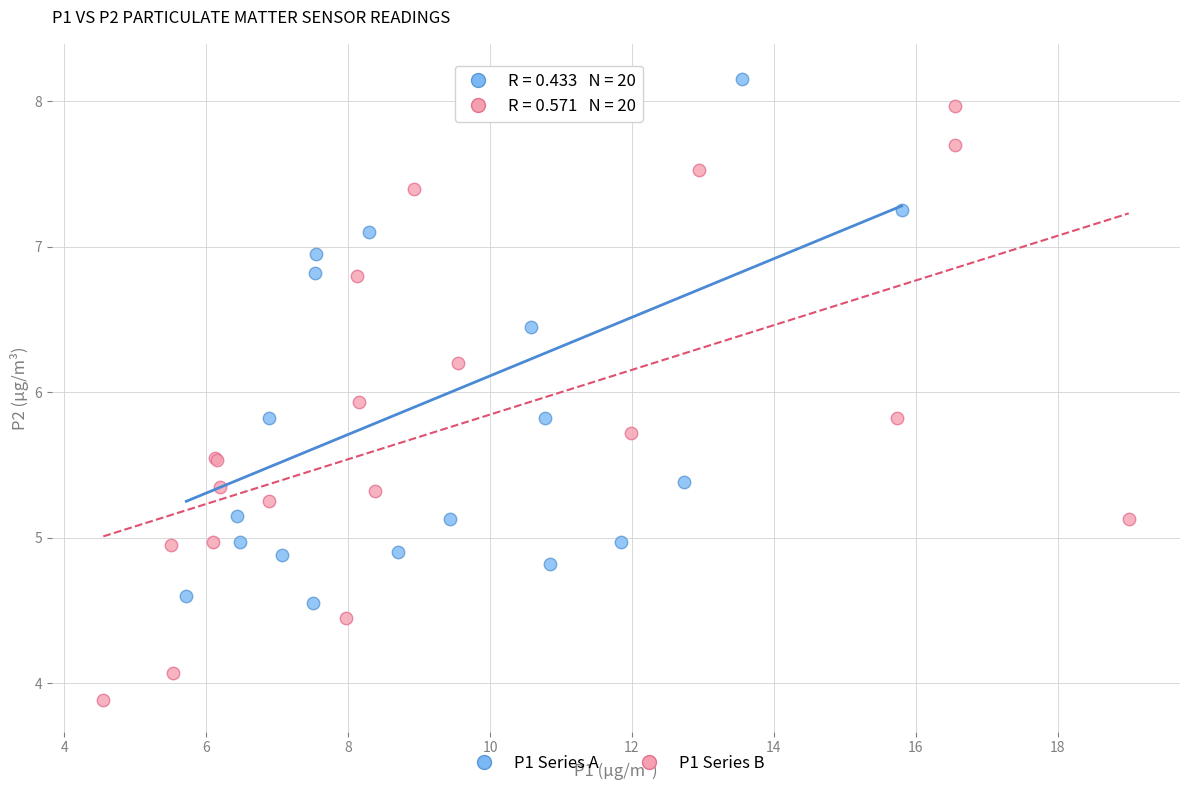

Which series has the widest spread of Y values?

P1 Series B